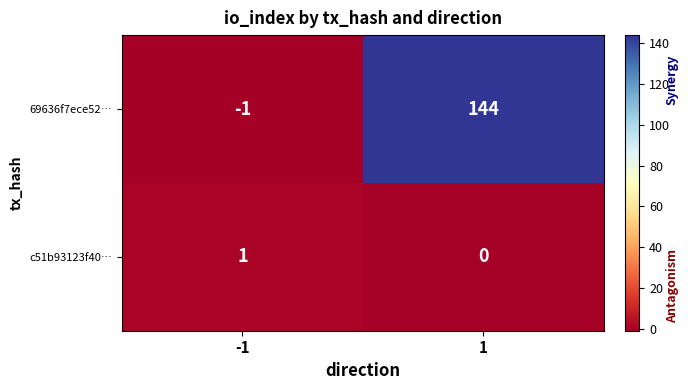

True or false: c51b93123f40… has a value of 0 at -1.

False